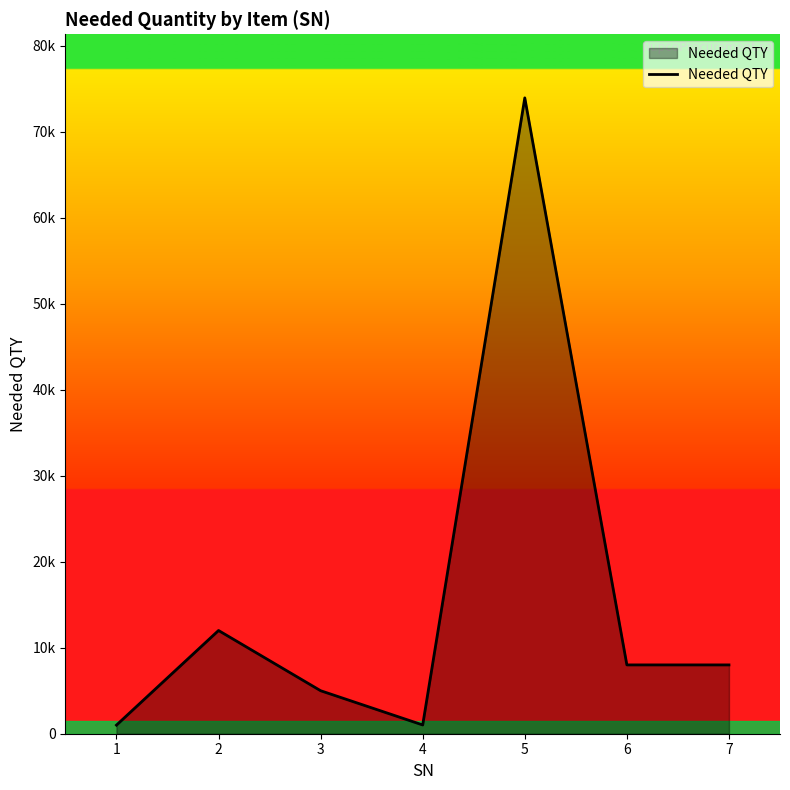

Approximately how many times larger is the value at 1 compared to 2?

0.1